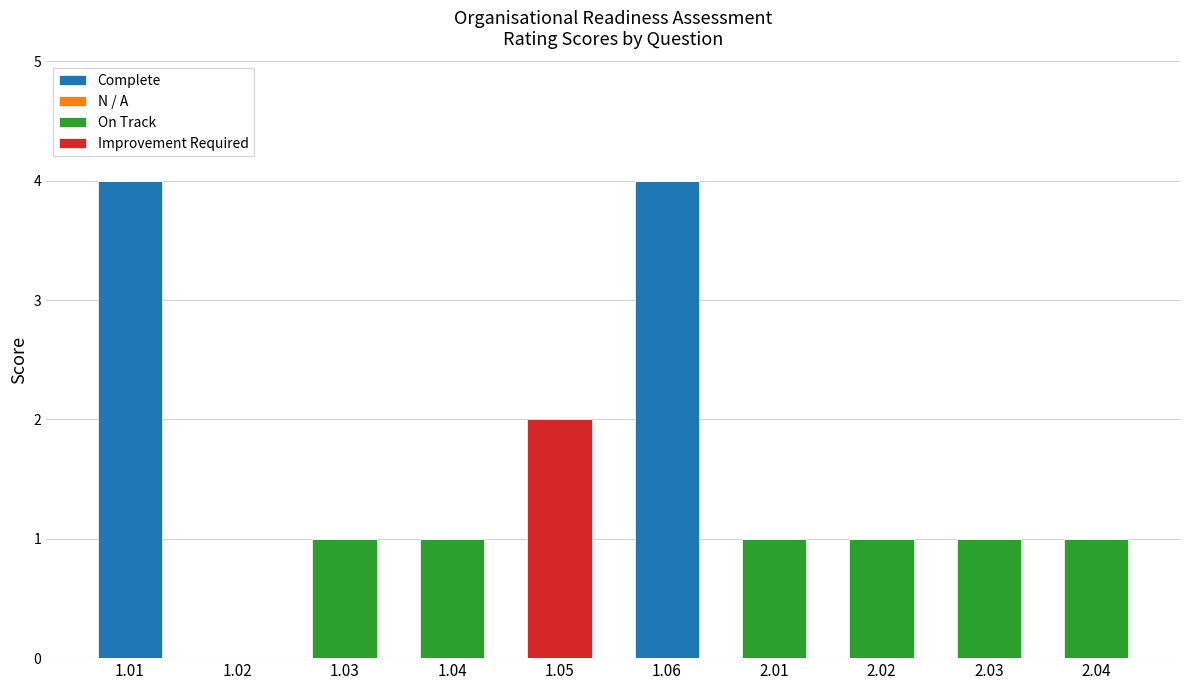

The value of Complete at 2.04 is 0. True or false?

True